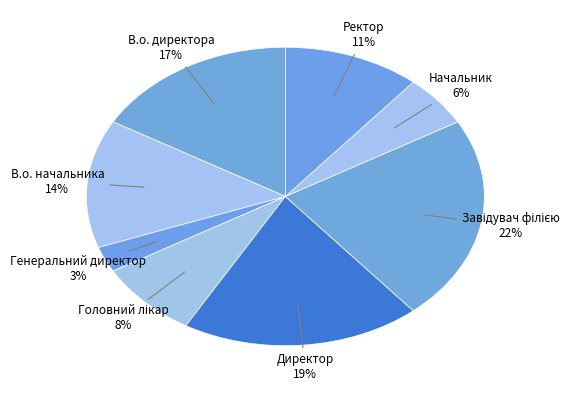

Between В.о. начальника and Начальник, which is larger?

В.о. начальника